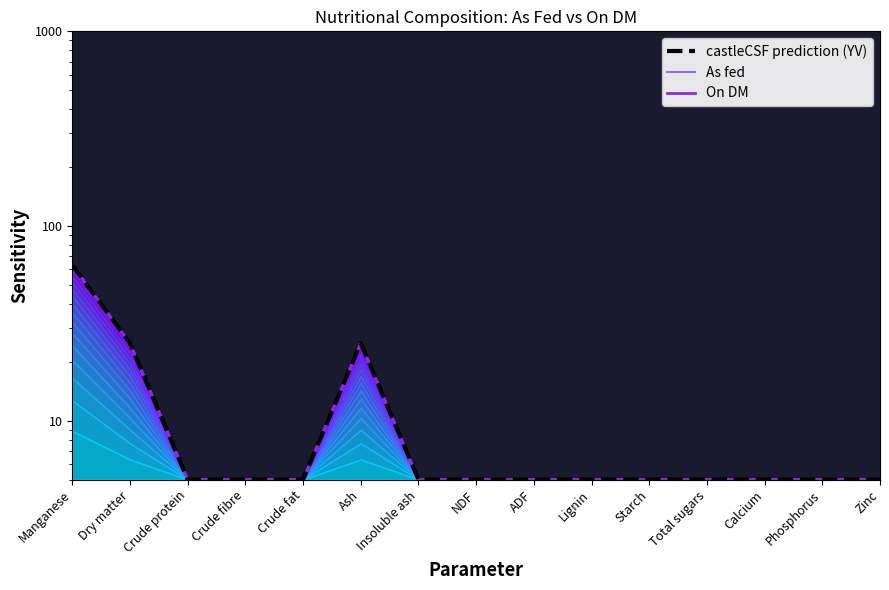

Is the value of As fed at Crude fibre greater than the value of castleCSF prediction (YV) at Crude protein?

No